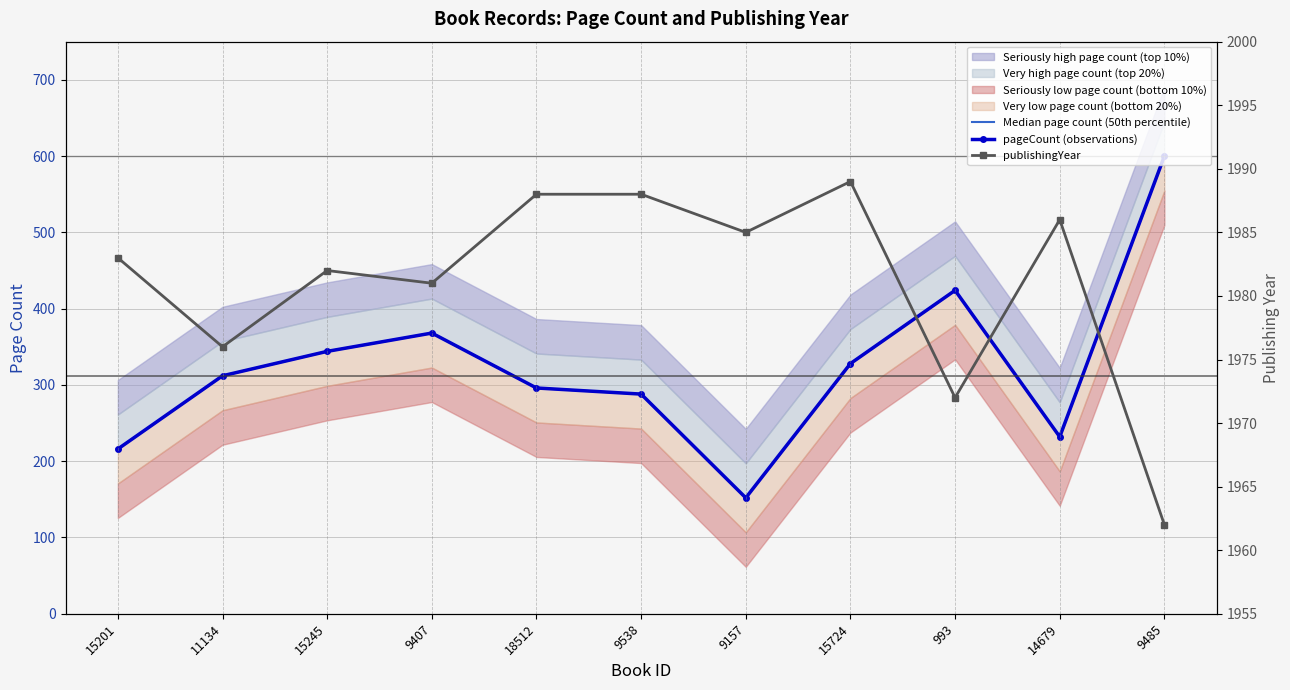

At 9407, list the series in order from largest to smallest.

publishingYear, Median page count (50th percentile), pageCount (observations)